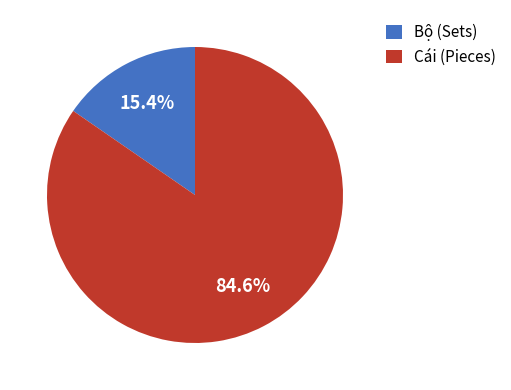

How many segments does this pie chart have?

2